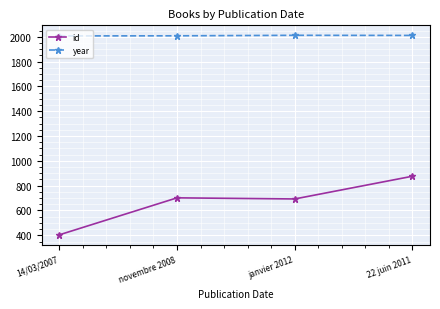

Which category has the lowest value in the id series?

14/03/2007